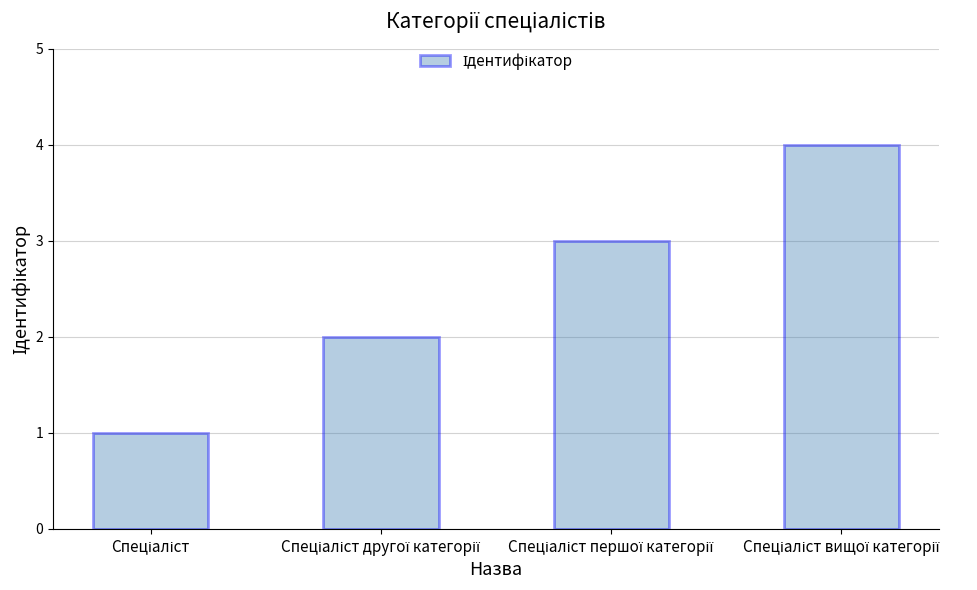

What is the greatest value displayed?

4